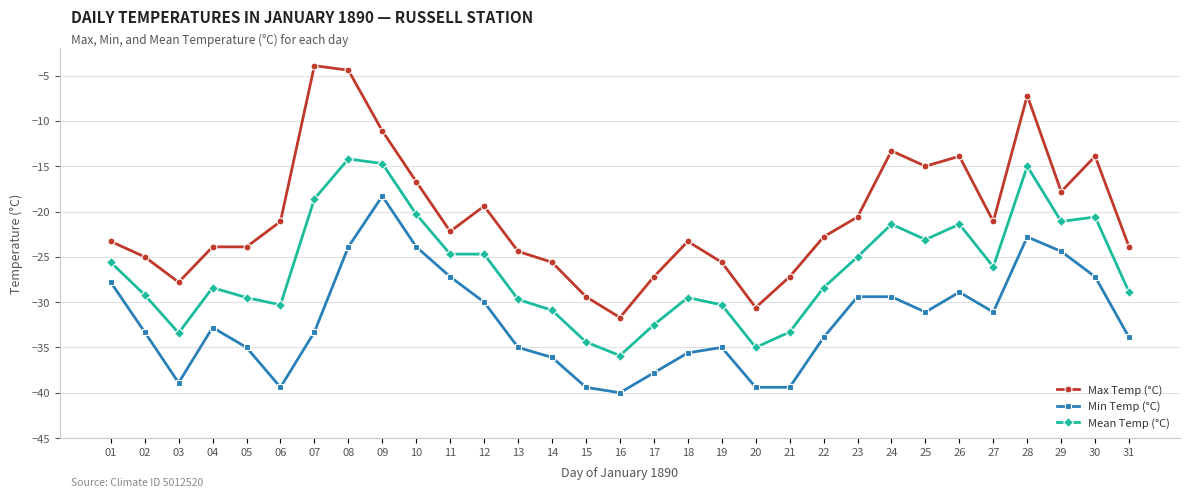

Is this an area chart (filled region under the line)?

No